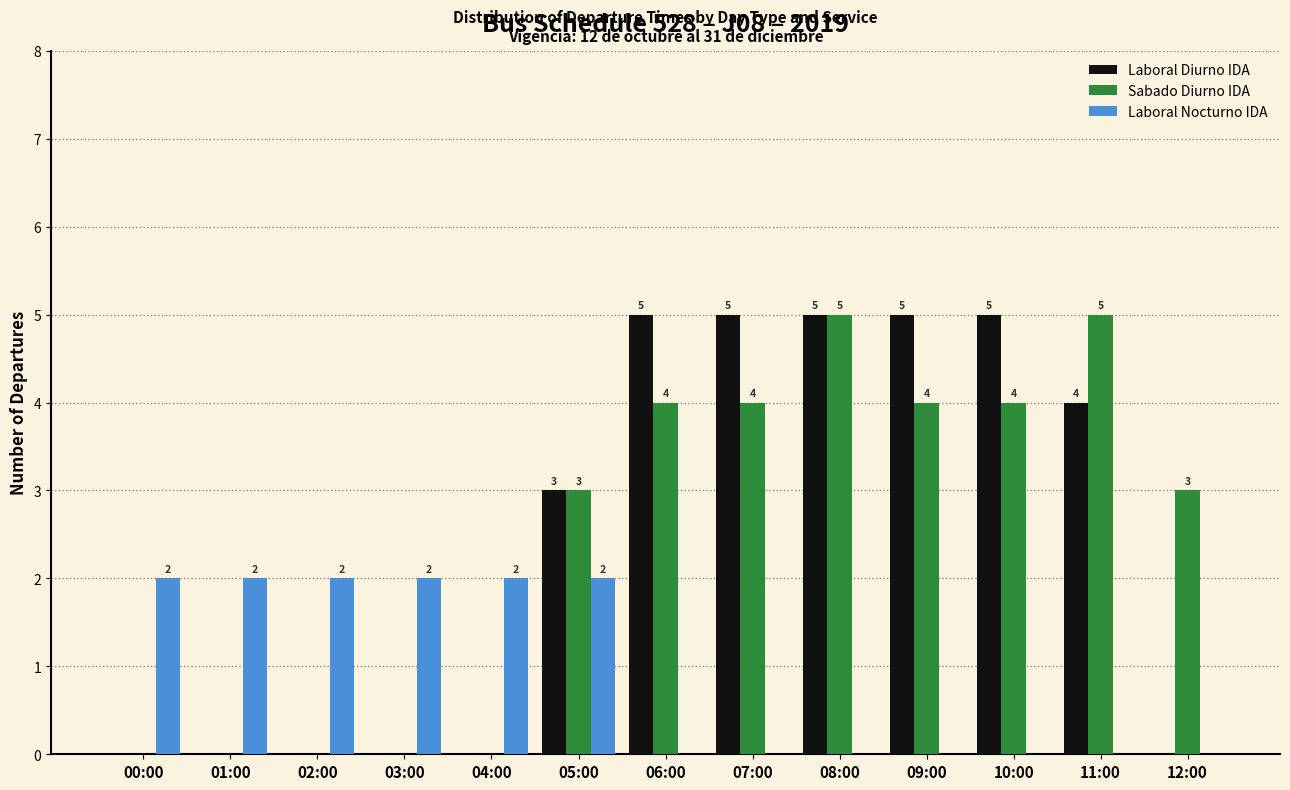

Reading left to right, list all the values displayed in this chart.

Laboral Diurno IDA: 00:00=0	01:00=0	02:00=0	03:00=0	04:00=0	05:00=3	06:00=5	07:00=5	08:00=5	09:00=5	10:00=5	11:00=4	12:00=0
Sabado Diurno IDA: 00:00=0	01:00=0	02:00=0	03:00=0	04:00=0	05:00=3	06:00=4	07:00=4	08:00=5	09:00=4	10:00=4	11:00=5	12:00=3
Laboral Nocturno IDA: 00:00=2	01:00=2	02:00=2	03:00=2	04:00=2	05:00=2	06:00=0	07:00=0	08:00=0	09:00=0	10:00=0	11:00=0	12:00=0